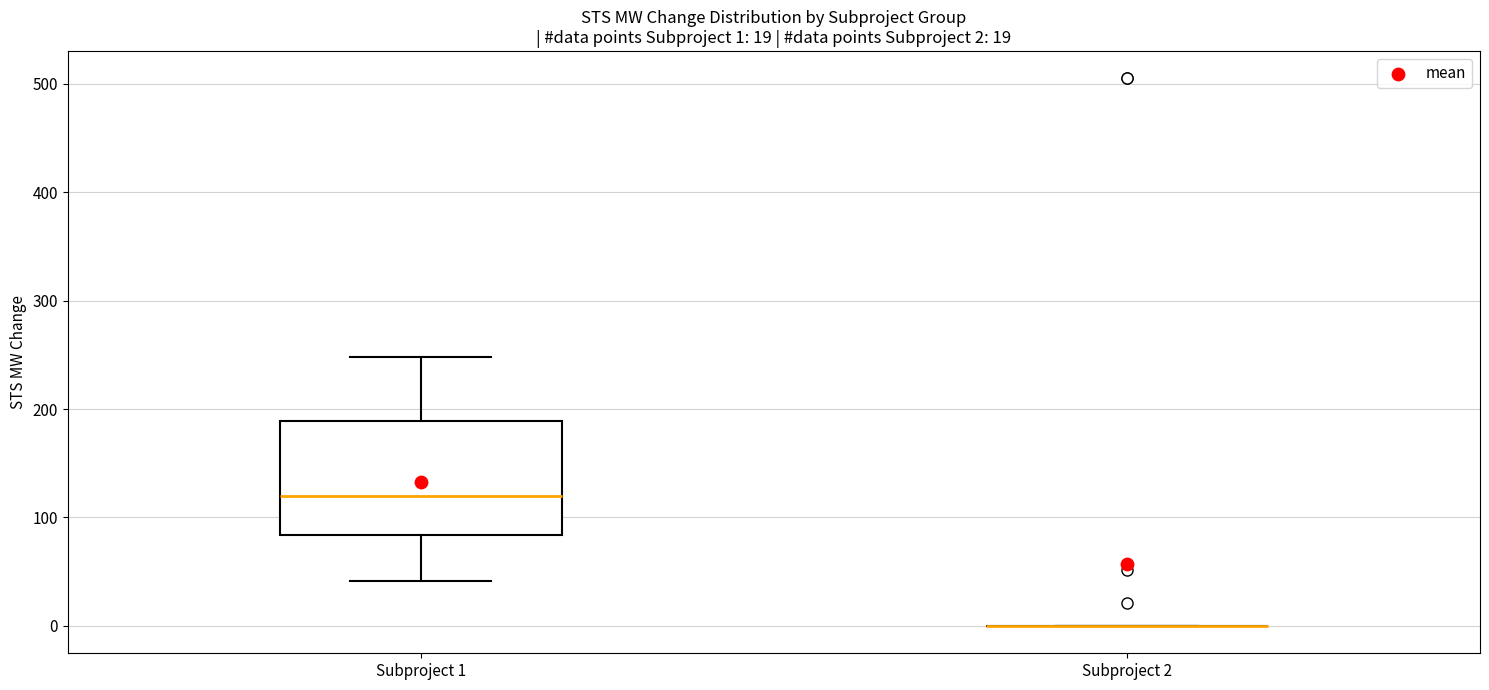

Comparing the boxes themselves (not the whiskers), which one is the tallest?

Subproject 1